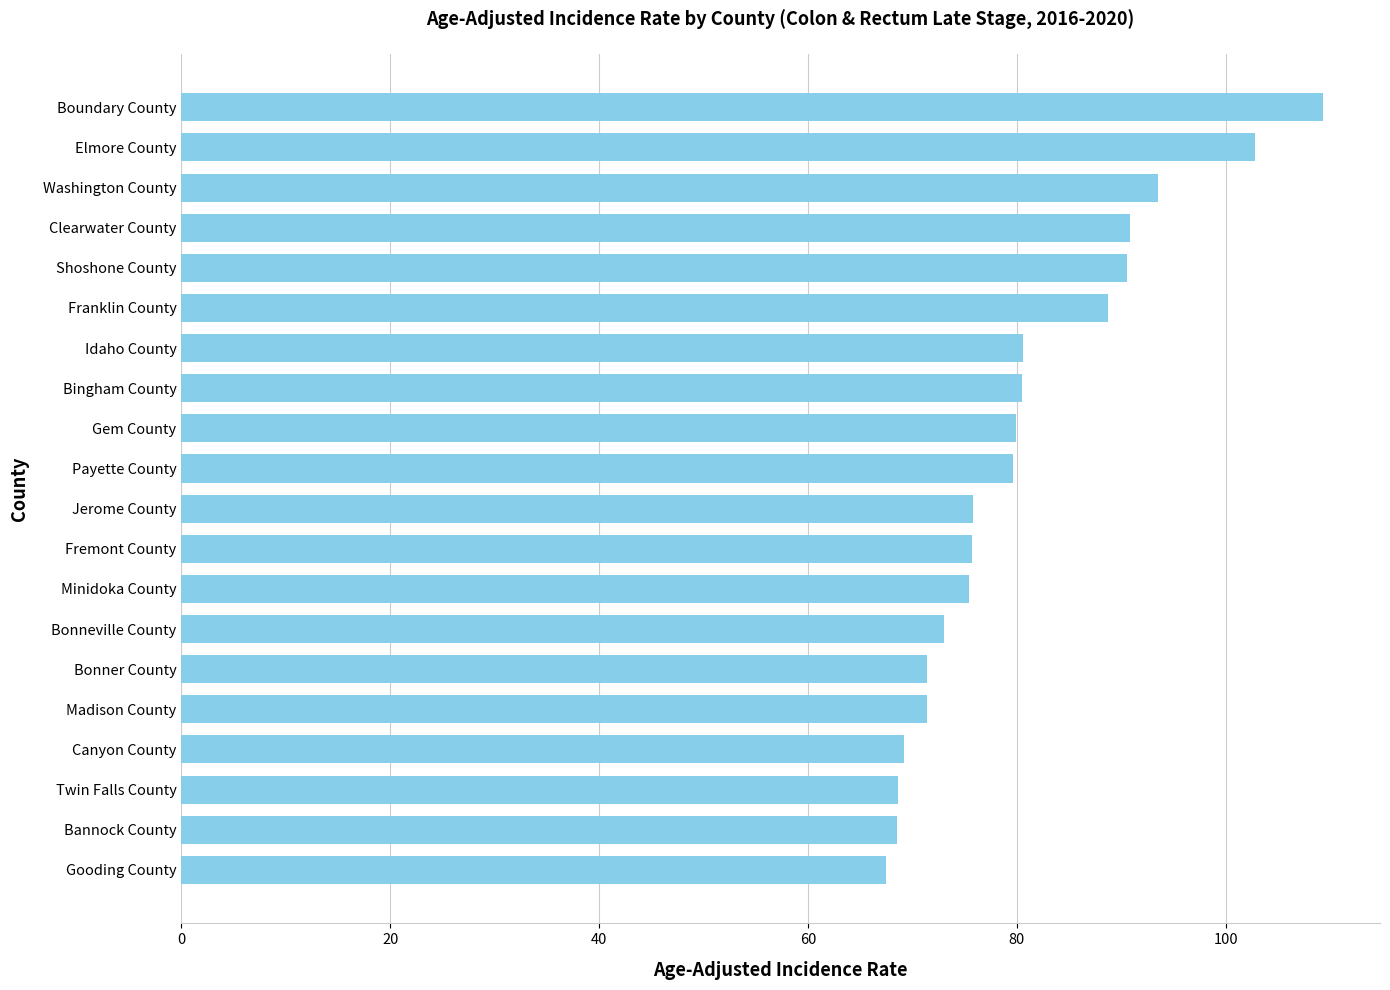

True or false: the data shows 71.3 at Elmore County.

False